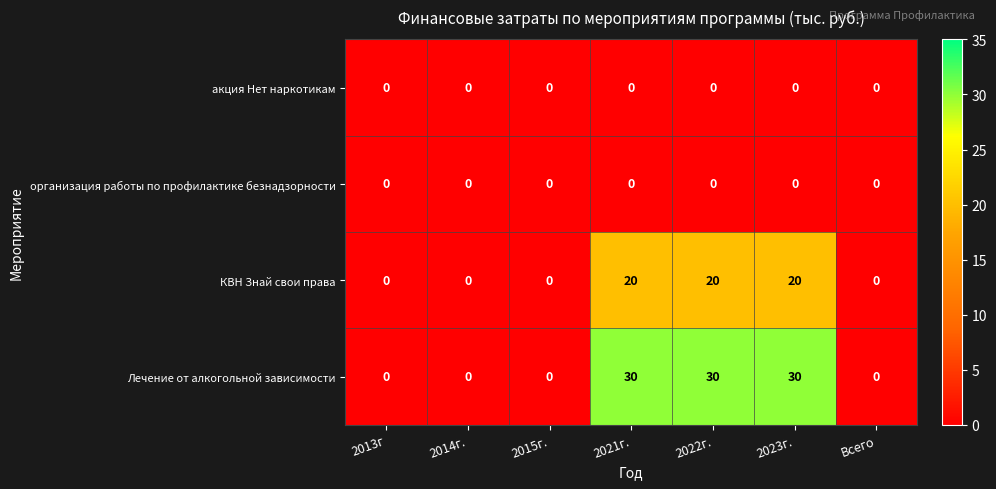

At how many categories does at least one series exceed 5?

3